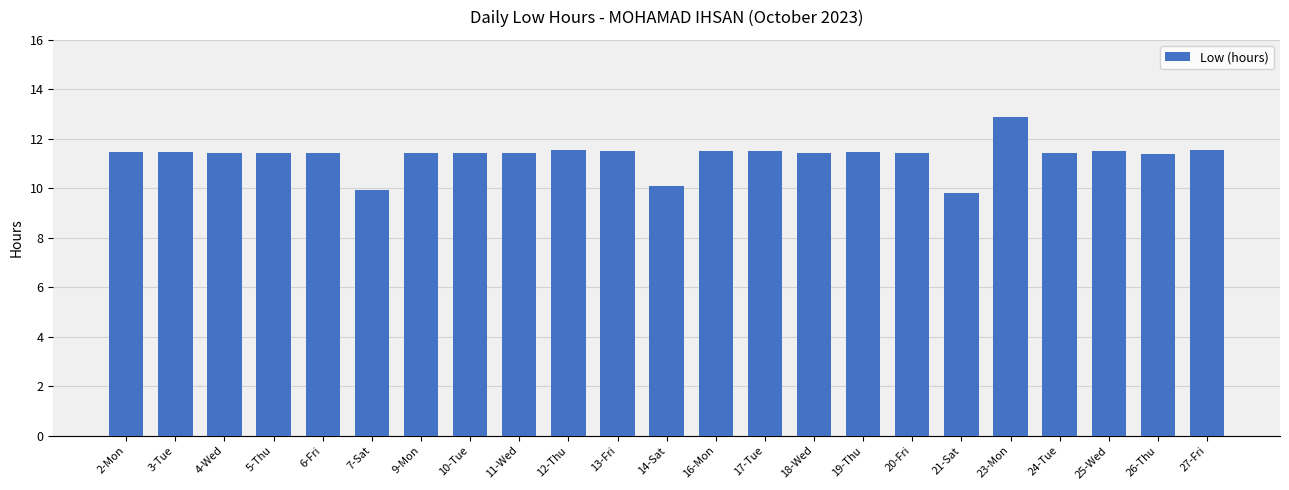

The chart shows a value of 11.4 at 10-Tue. True or false?

True